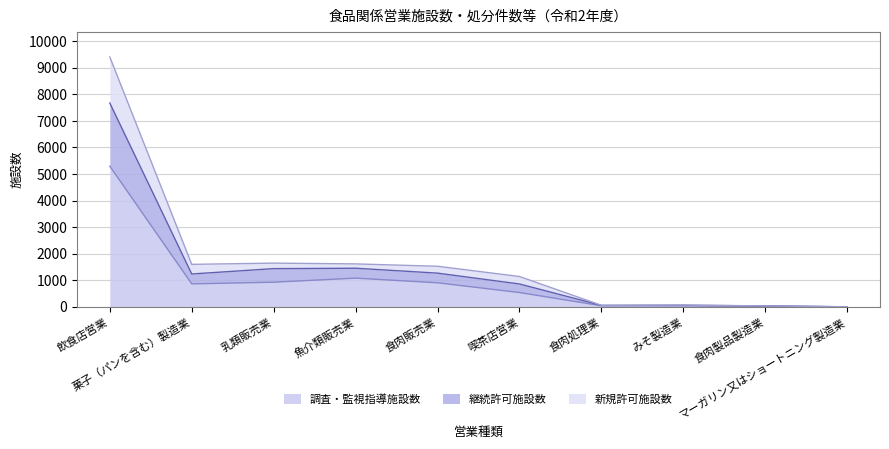

What is the highest value of the 調査・監視指導施設数 series?

5297